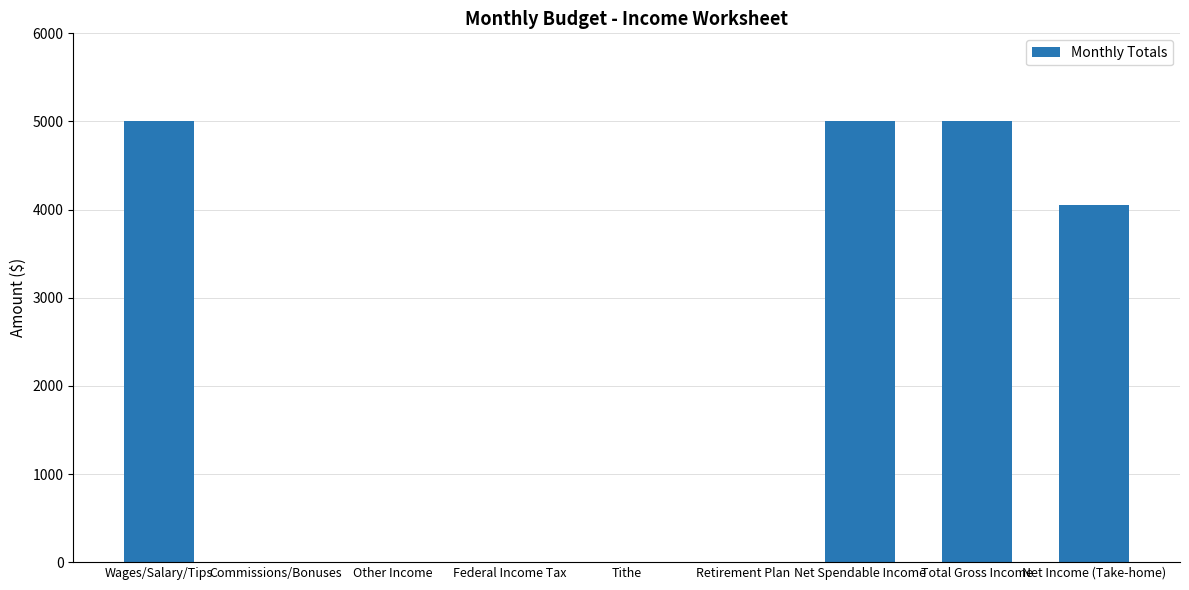

How many data points are above 0?

4